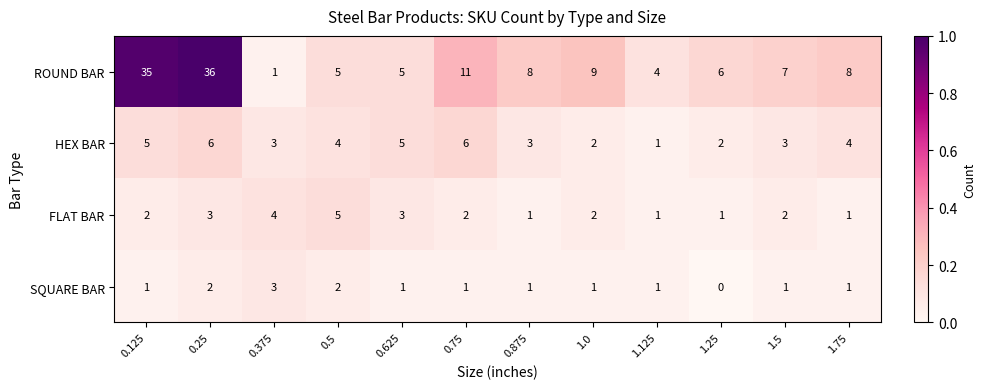

True or false: HEX BAR has a value of 5 at 1.5.

False